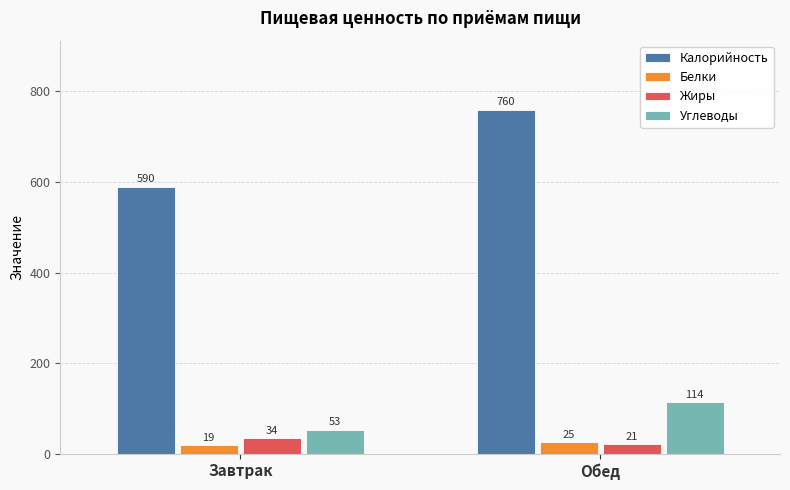

What is the total value across all series at Обед?

920